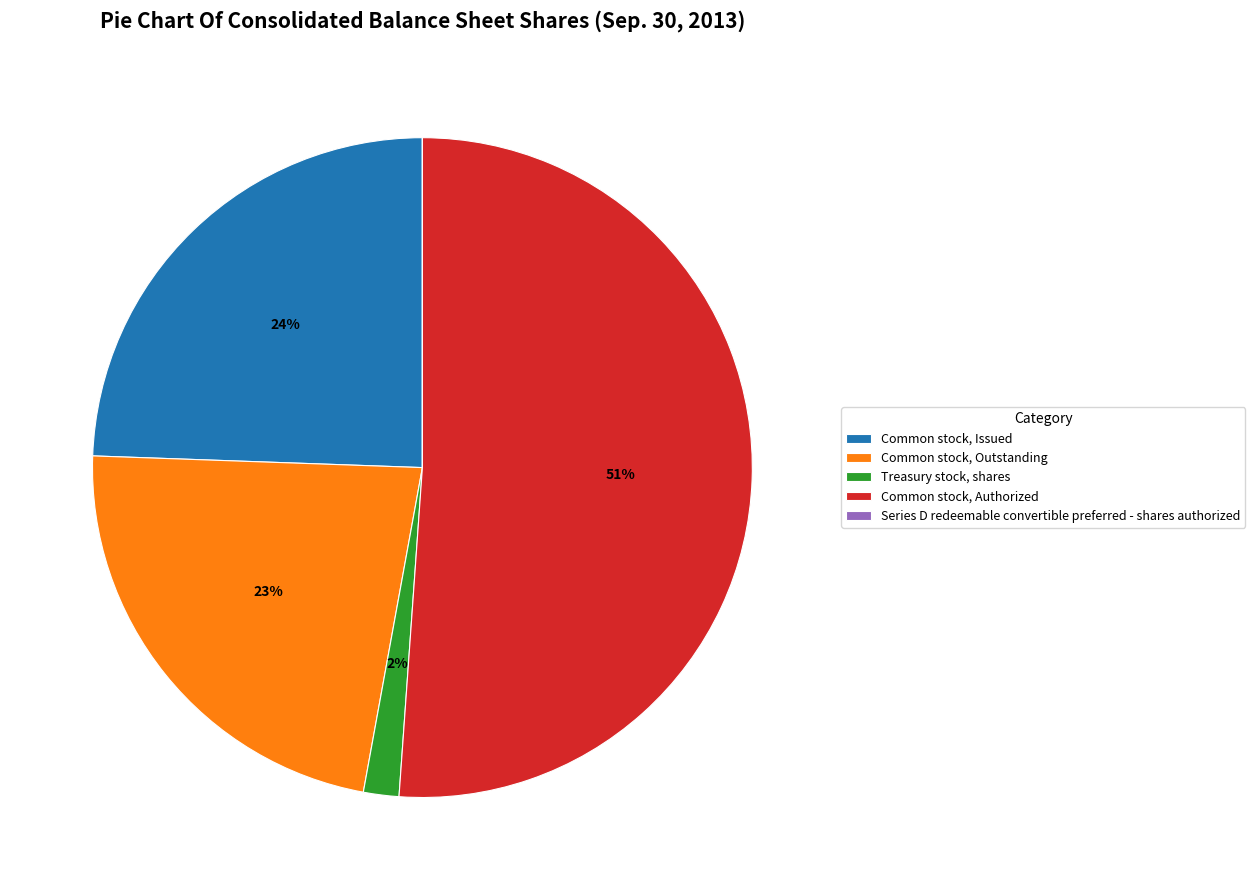

To the nearest percent, what is the difference between the largest and smallest slice percentages?

51%